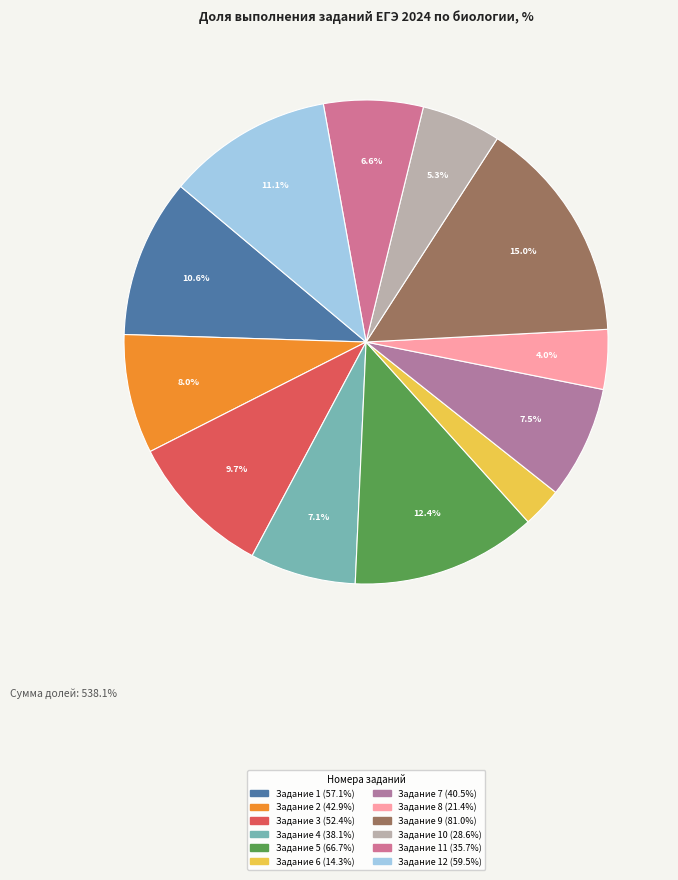

Count the number of slices in the pie.

12